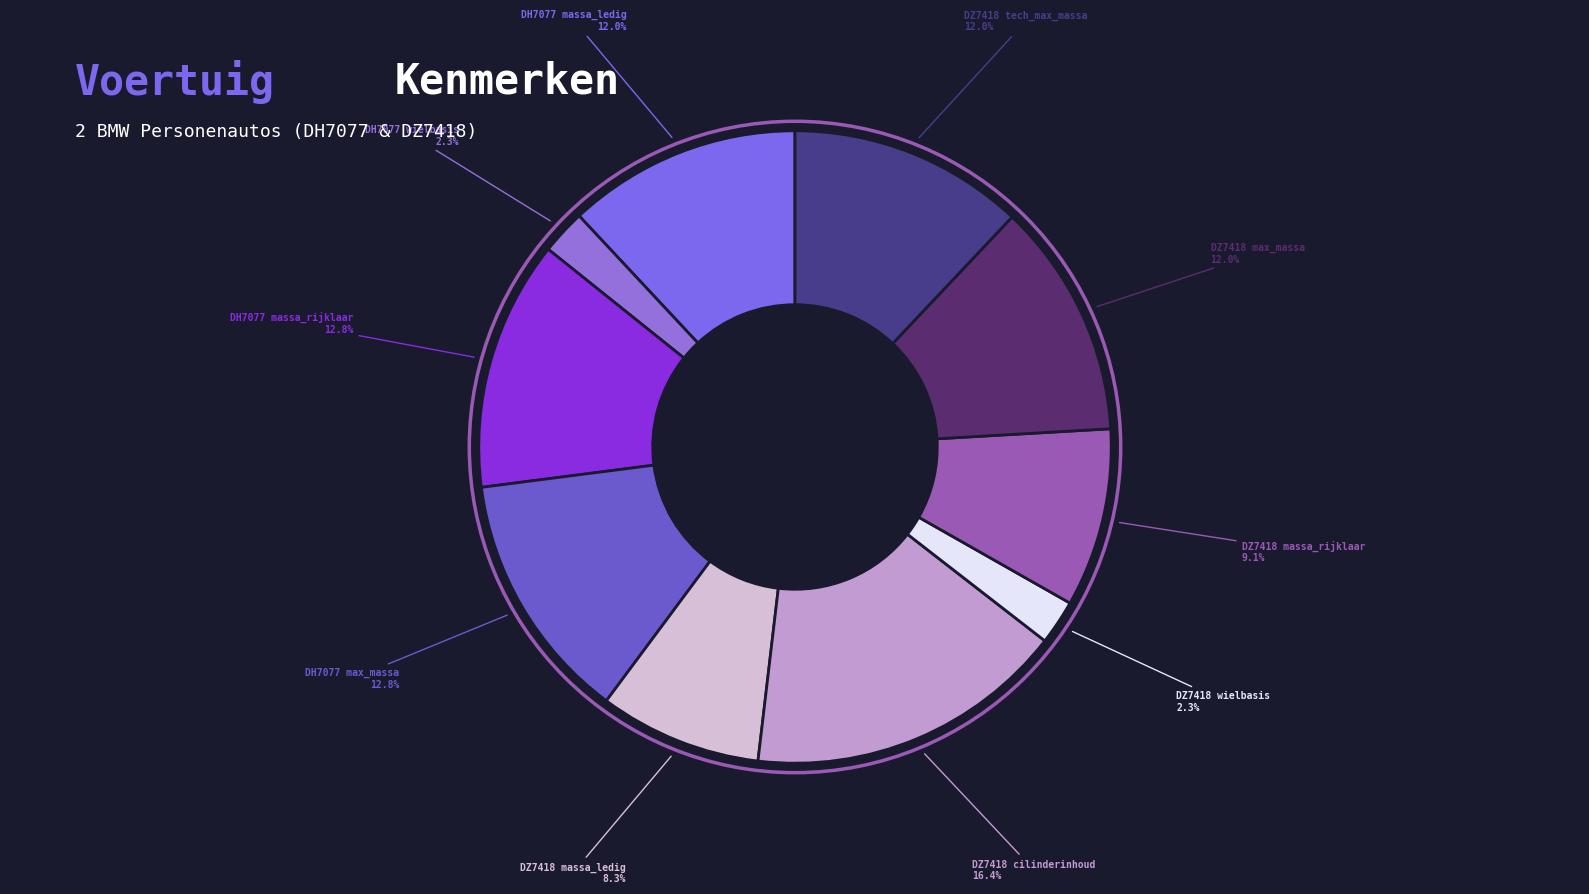

How many segments does this pie chart have?

10